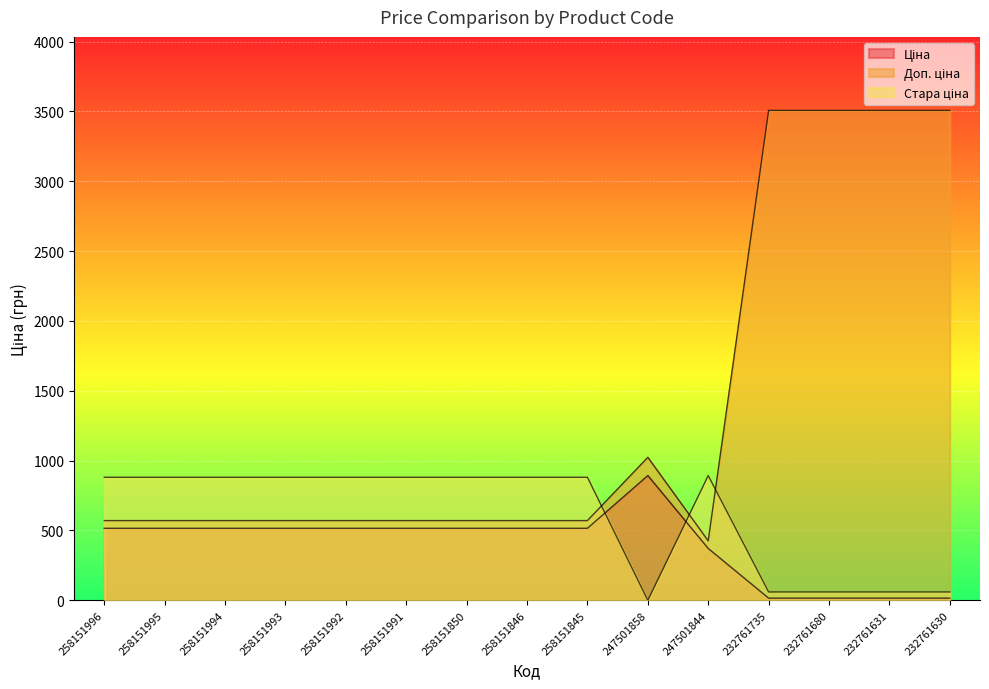

Between 247501858 and 232761735, which series saw the biggest shift?

Доп. ціна